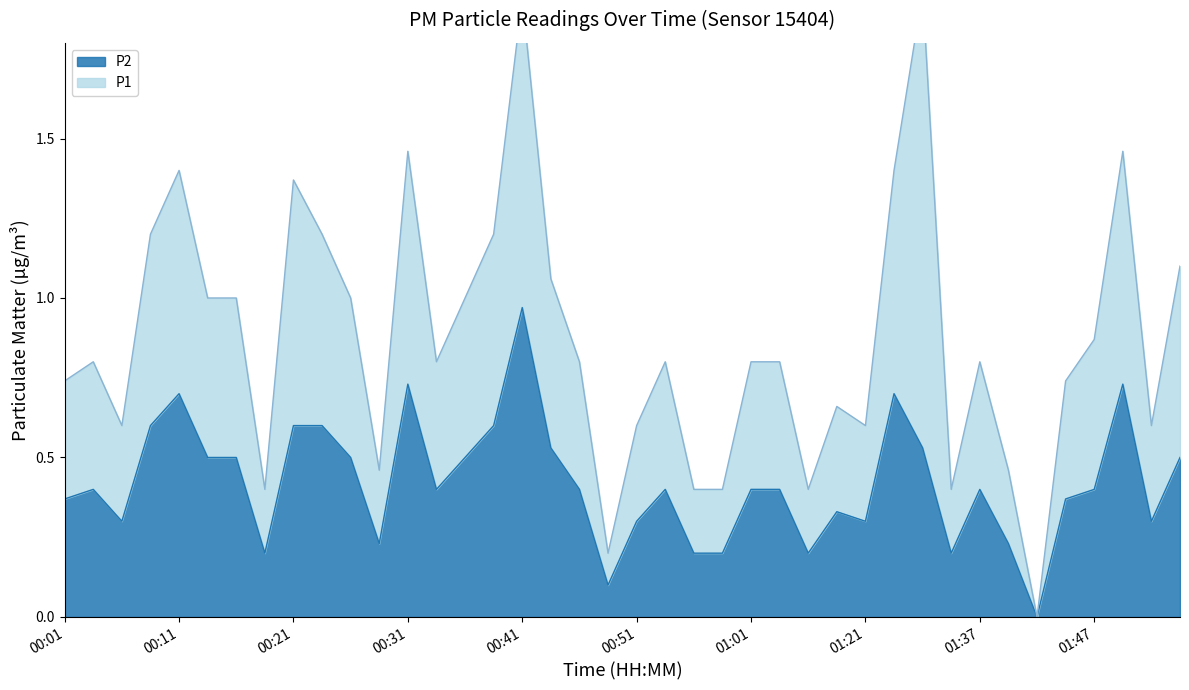

What is the label of the 17th point from the right?

00:59